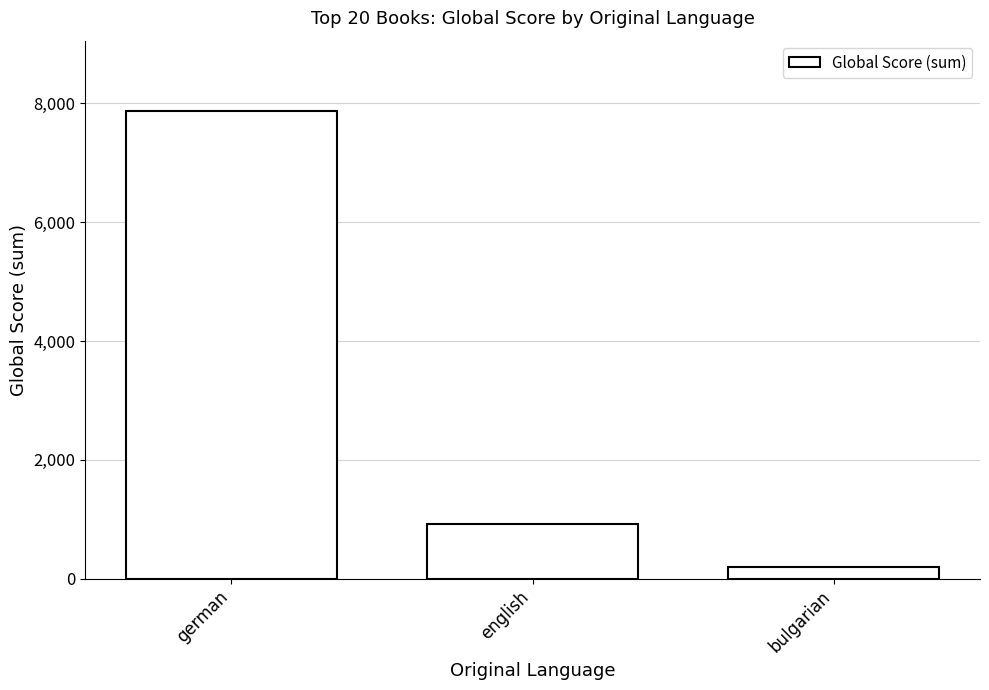

True or false: the data shows 10995 at german.

False